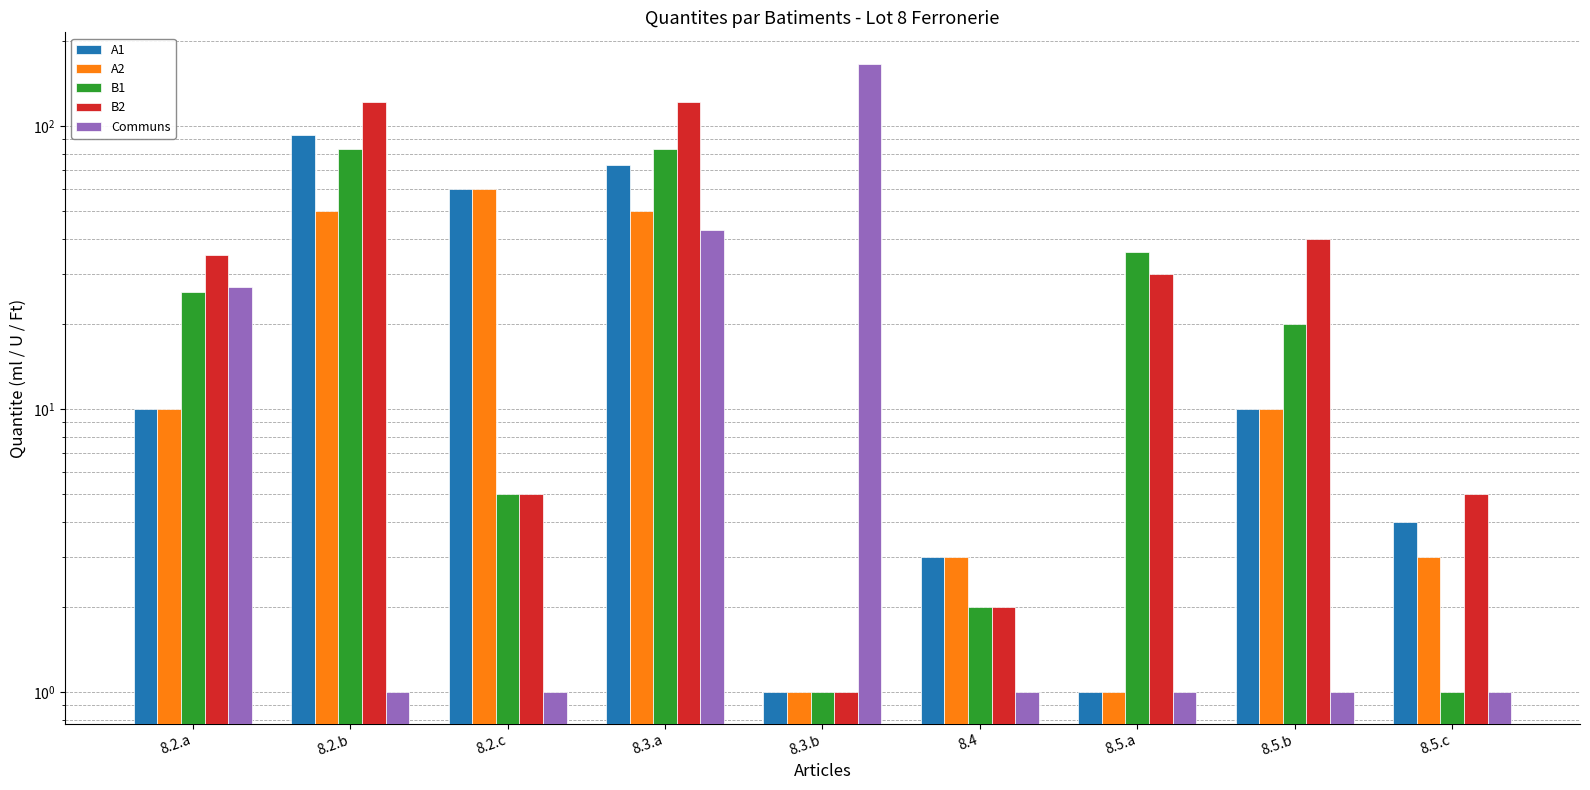

List the series in order of their peak value, lowest first.

A2, B1, A1, B2, Communs